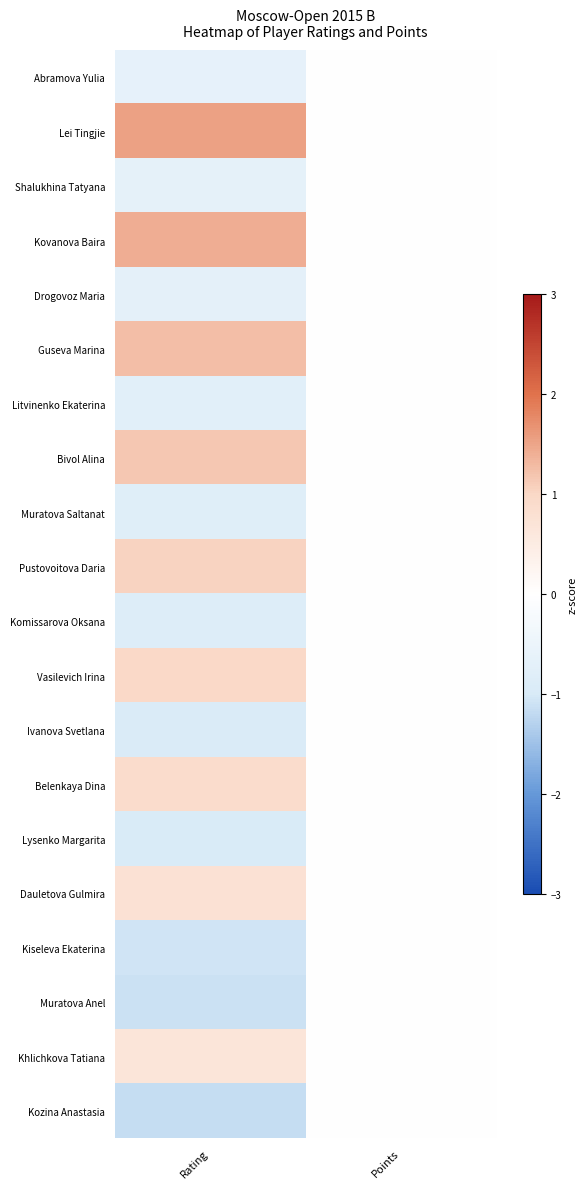

Reading left to right, list all the values displayed in this chart.

Abramova Yulia: Rating=-0.7	Points=0.0
Lei Tingjie: Rating=1.5	Points=0.0
Shalukhina Tatyana: Rating=-0.7	Points=0.0
Kovanova Baira: Rating=1.4	Points=0.0
Drogovoz Maria: Rating=-0.7	Points=0.0
Guseva Marina: Rating=1.3	Points=0.0
Litvinenko Ekaterina: Rating=-0.8	Points=0.0
Bivol Alina: Rating=1.2	Points=0.0
Muratova Saltanat: Rating=-0.8	Points=0.0
Pustovoitova Daria: Rating=1.0	Points=0.0
Komissarova Oksana: Rating=-0.9	Points=0.0
Vasilevich Irina: Rating=1.0	Points=0.0
Ivanova Svetlana: Rating=-0.9	Points=0.0
Belenkaya Dina: Rating=0.9	Points=0.0
Lysenko Margarita: Rating=-1.0	Points=0.0
Dauletova Gulmira: Rating=0.8	Points=0.0
Kiseleva Ekaterina: Rating=-1.1	Points=0.0
Muratova Anel: Rating=-1.1	Points=0.0
Khlichkova Tatiana: Rating=0.7	Points=0.0
Kozina Anastasia: Rating=-1.2	Points=0.0